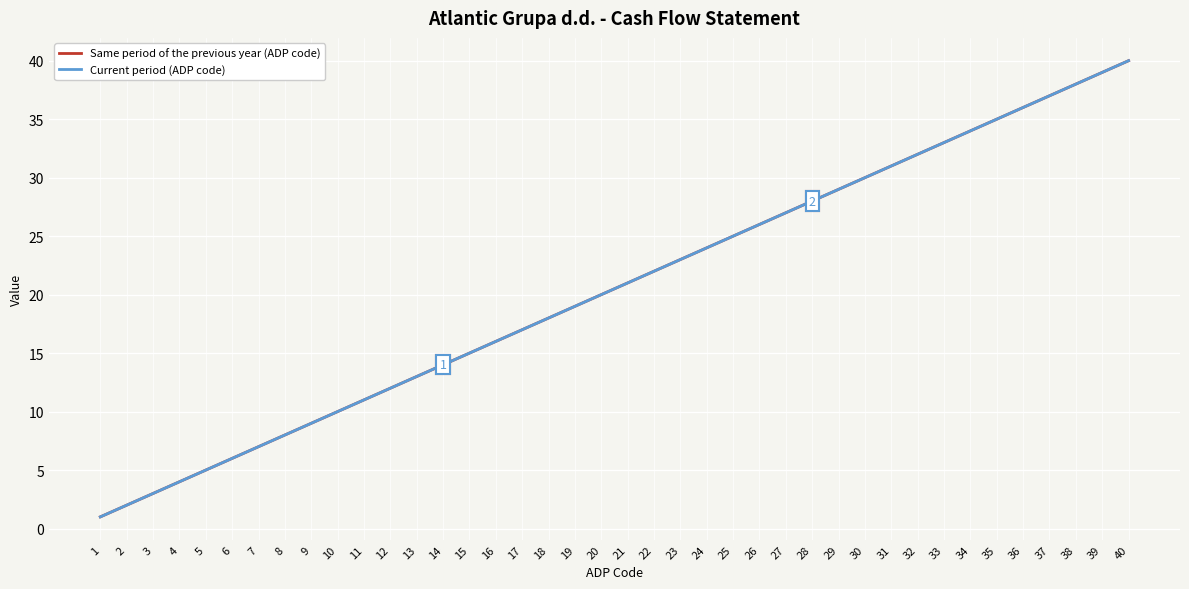

Does the chart have visible grid lines?

Yes